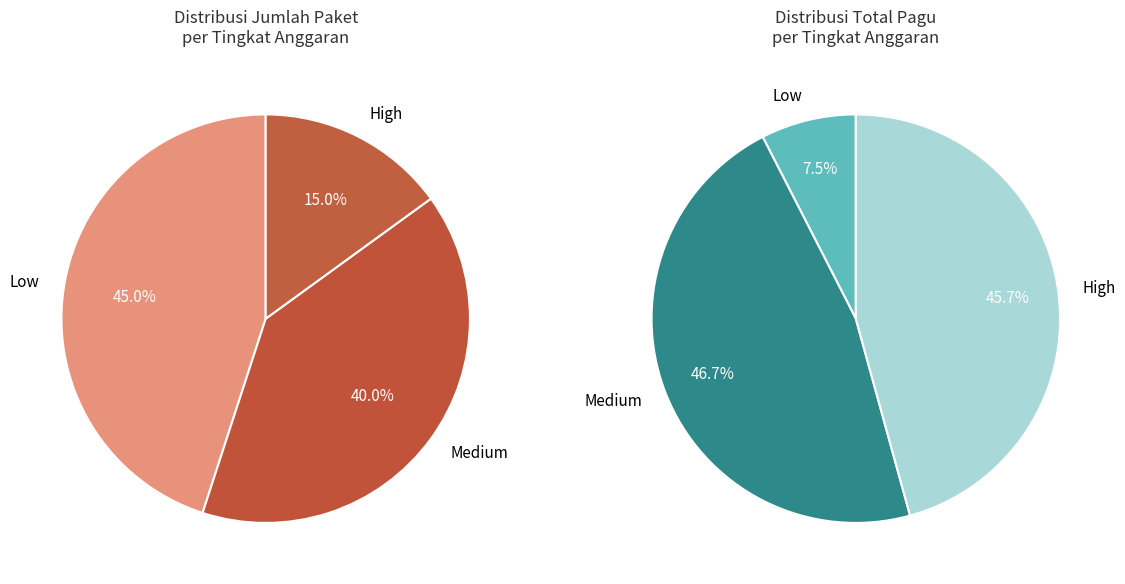

Is there any slice that represents more than half of the pie?

No